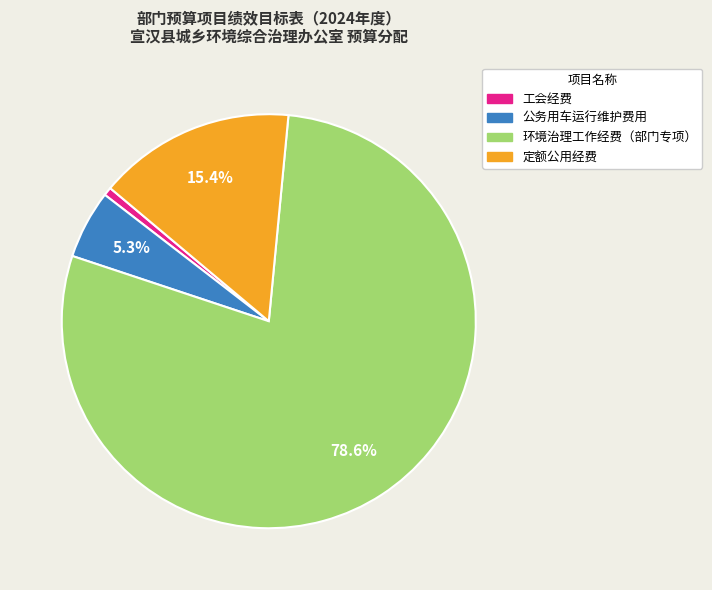

How many segments does this pie chart have?

4